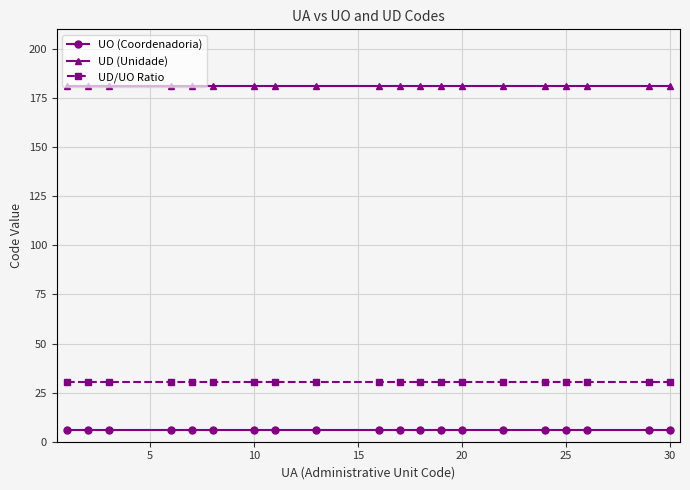

List the series in order of their peak value, highest first.

UD (Unidade), UD/UO Ratio, UO (Coordenadoria)